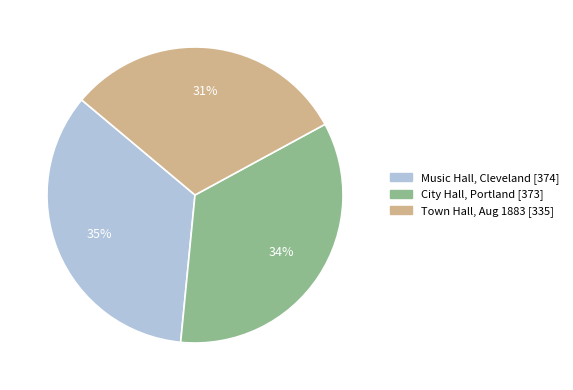

To the nearest percent, what is the average slice percentage?

33%